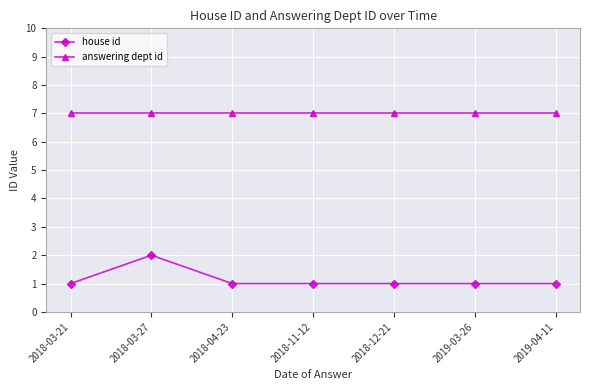

Which series has the largest range (max minus min)?

house id